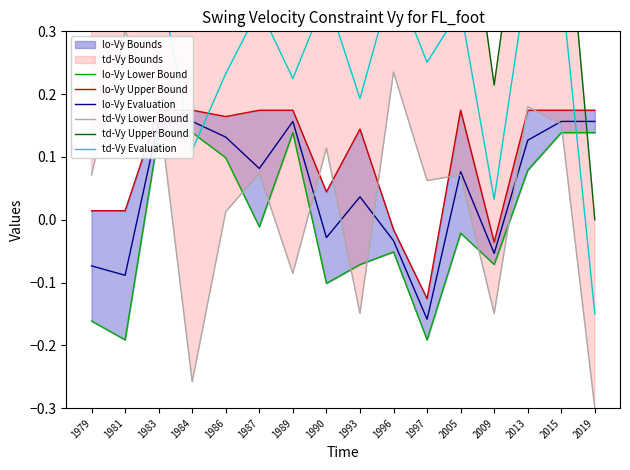

Which category has the highest value across all series?

1979